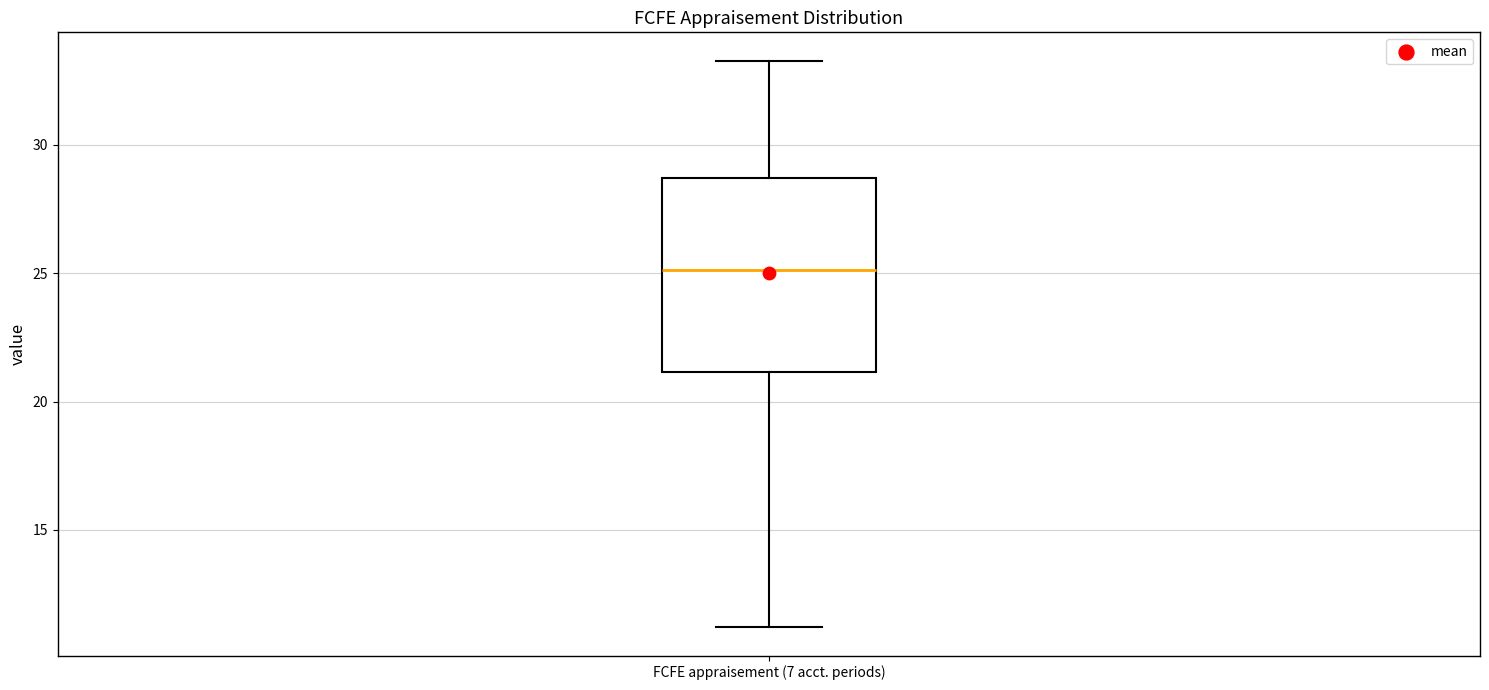

Transcribe this box plot: give where the median line is, the range the box spans, and where the two whiskers end, as read against the y-axis. The values are not printed on the chart, so give them approximately, as read against the axis.

median 25.0, box 21.0 to 28.5, whiskers 11.0 to 33.5